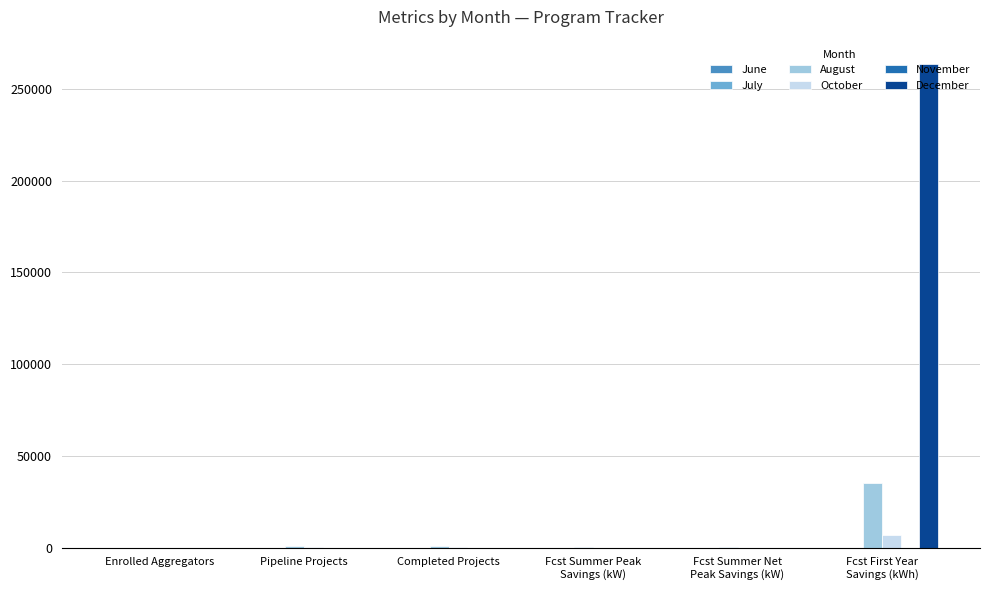

What is the greatest value displayed?

263762.0